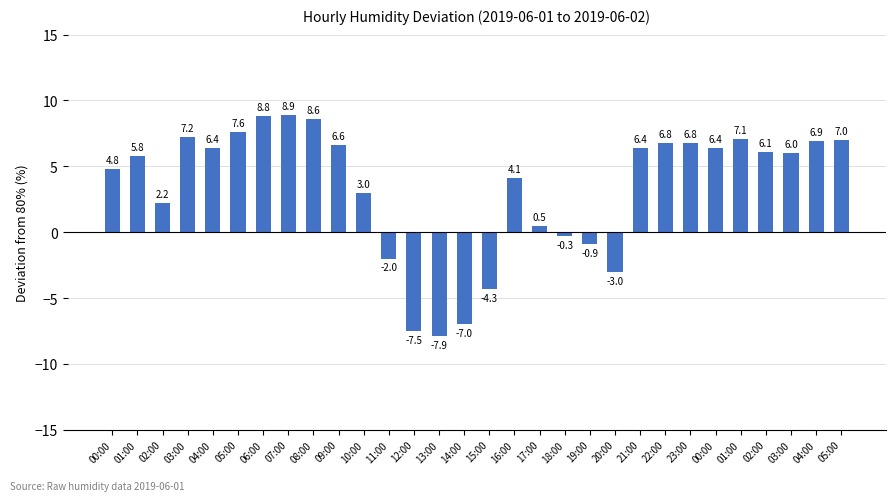

What is the smallest value displayed?

-7.9